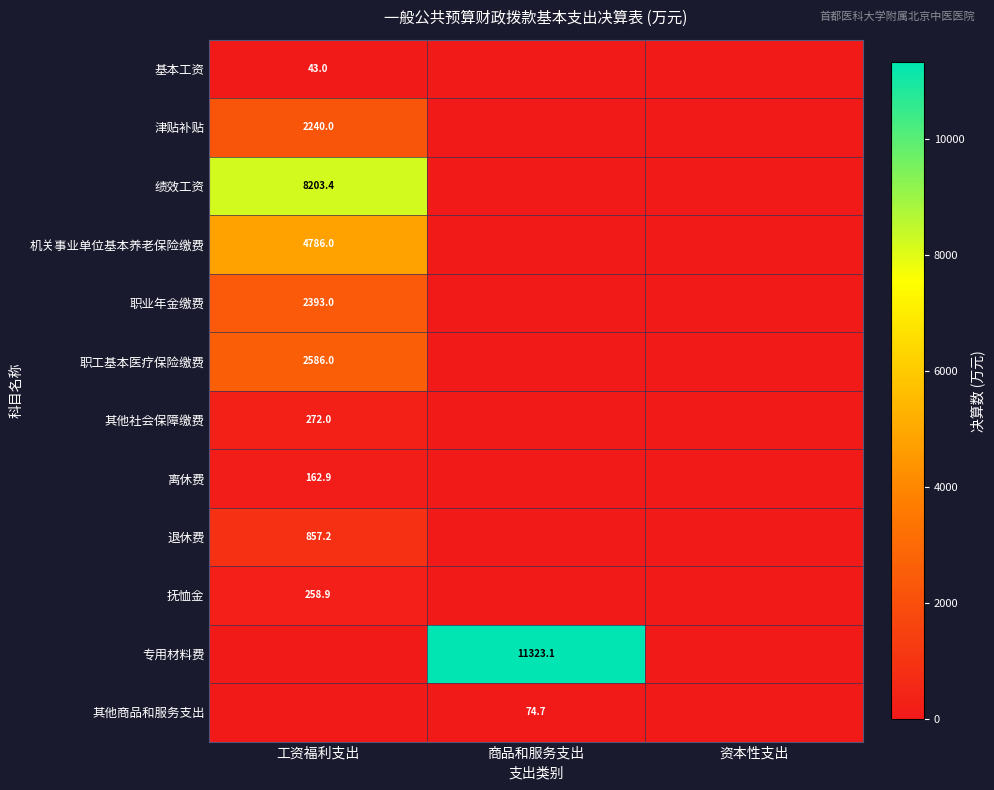

Is it true that 津贴补贴 equals 3200.6 at 工资福利支出?

False